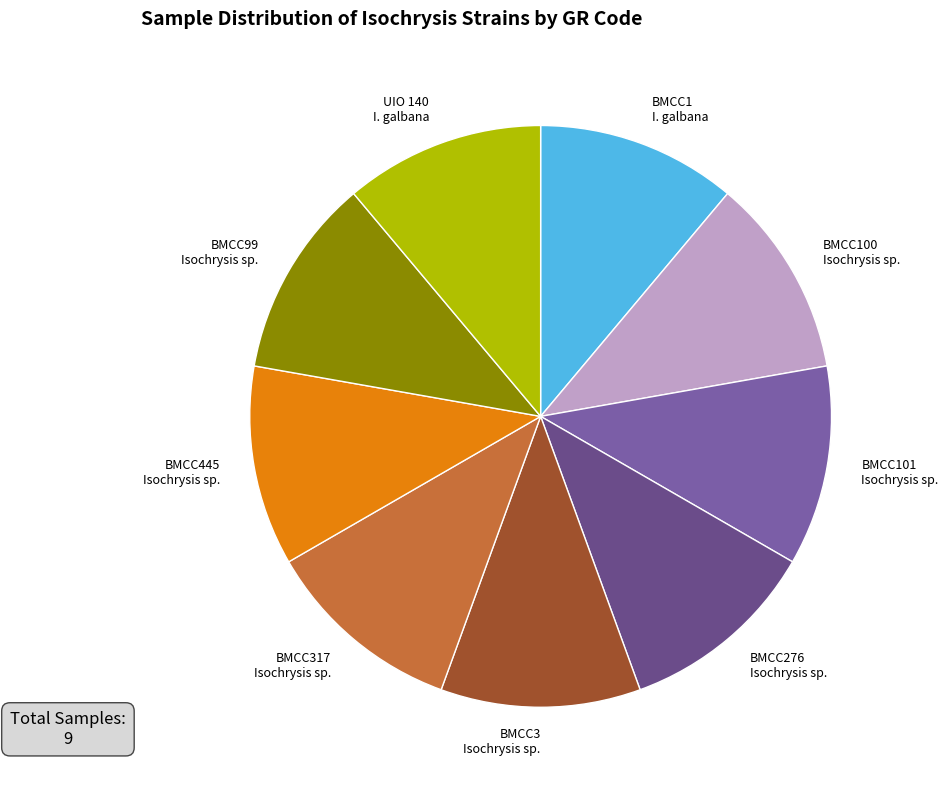

Do UIO 140 I. galbana and BMCC276 Isochrysis sp. together represent more than half of the pie?

No